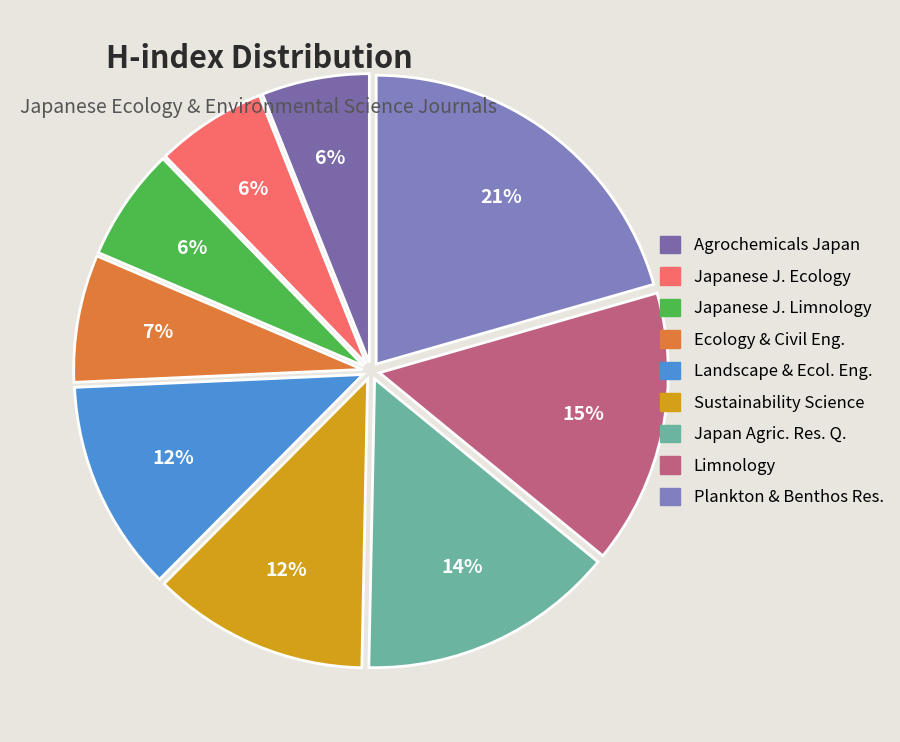

How many slices are in this pie chart?

9